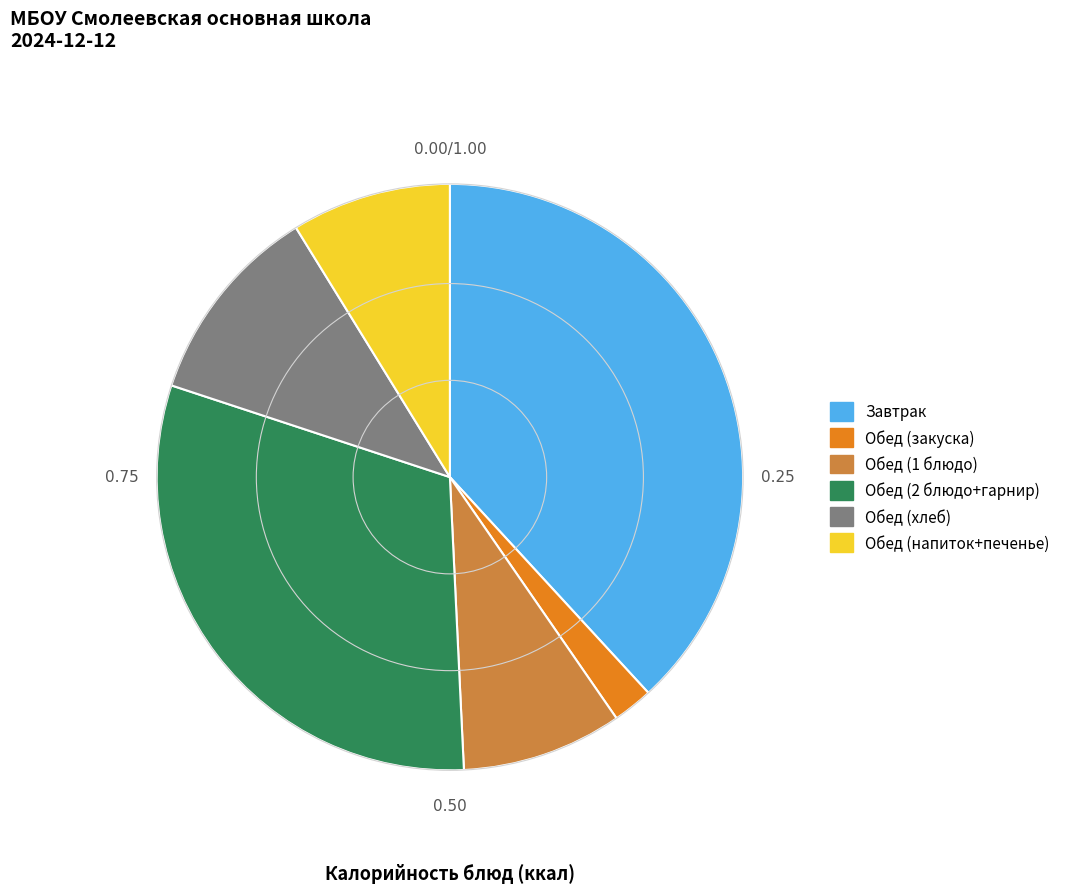

Does any single category account for the majority?

No